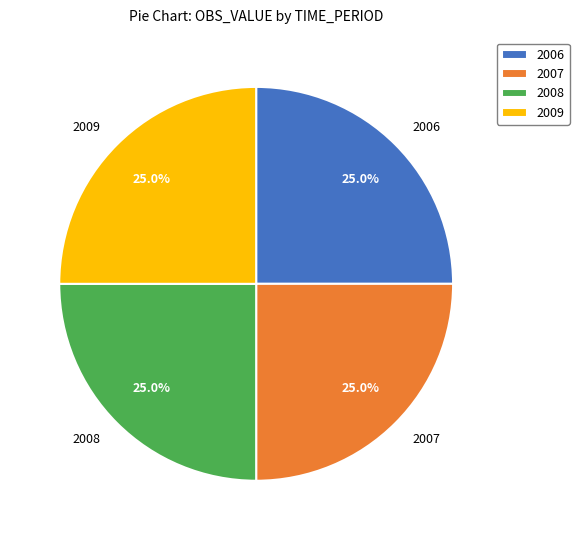

What is the ratio of the value at 2009 to the value at 2007?

1.0